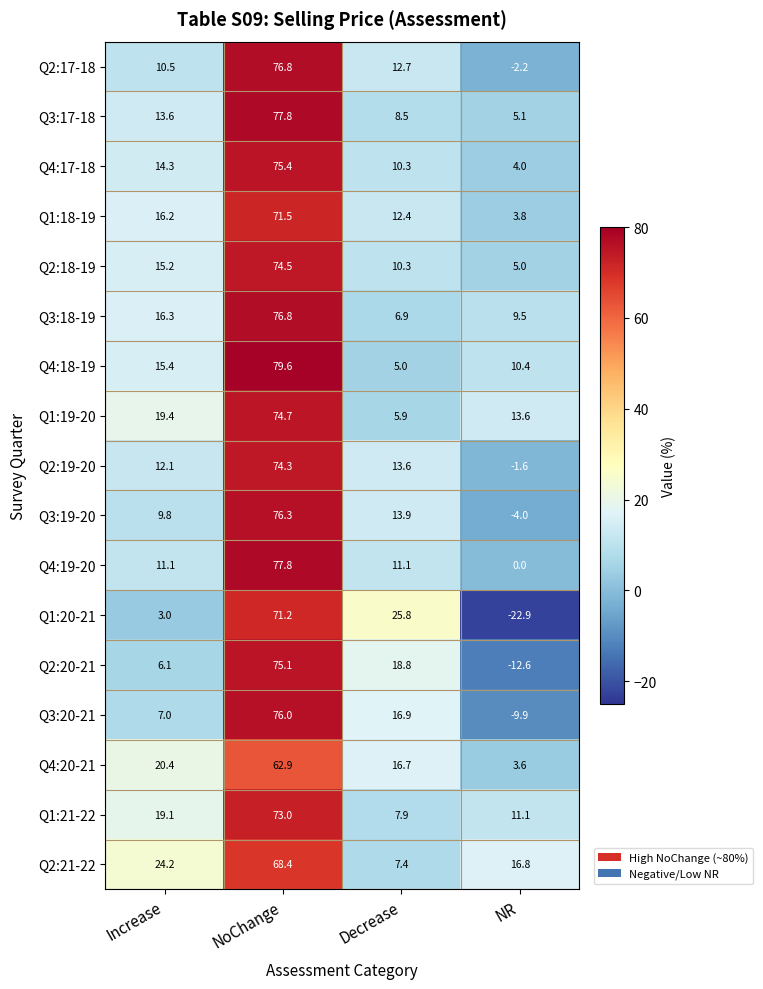

Which series has the largest range (max minus min)?

Q1:20-21